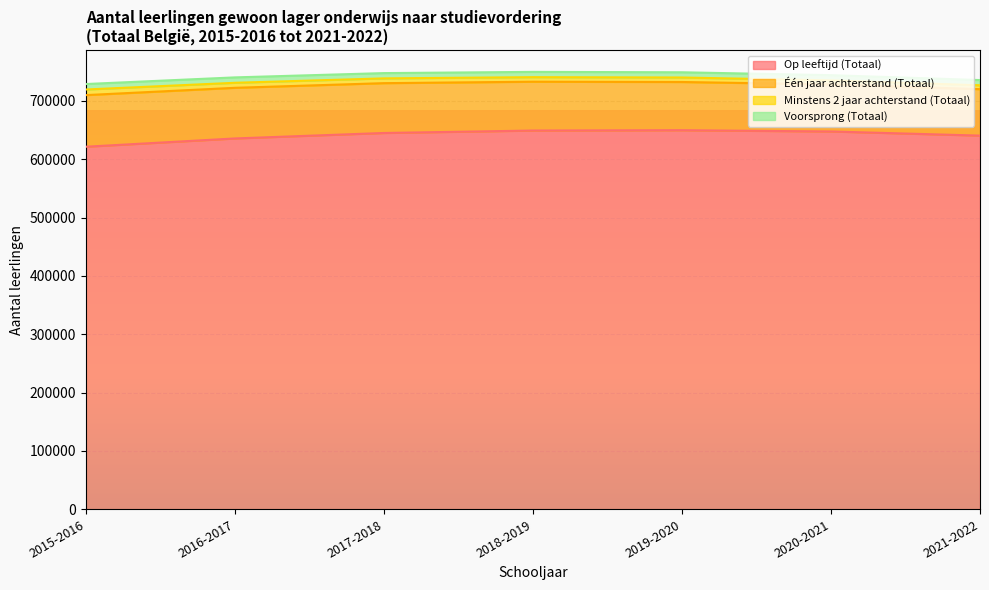

True or false: Één jaar achterstand (Totaal) and Voorsprong (Totaal) cross at least once.

False